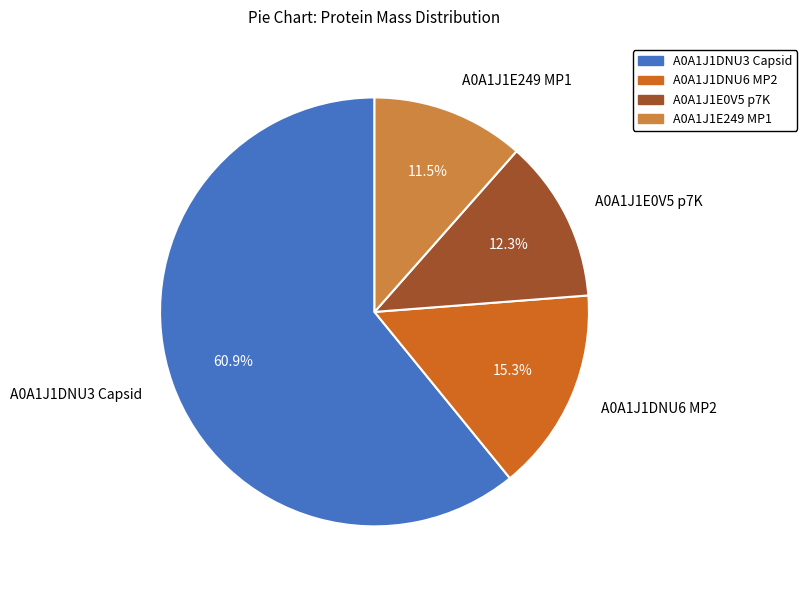

How many segments does this pie chart have?

4